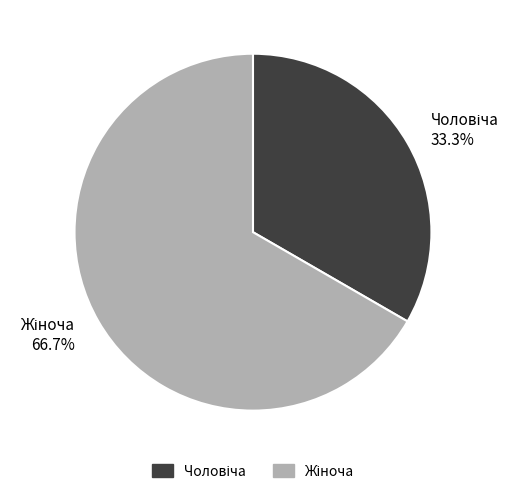

To the nearest percent, what is the difference between the largest and smallest slice percentages?

33%